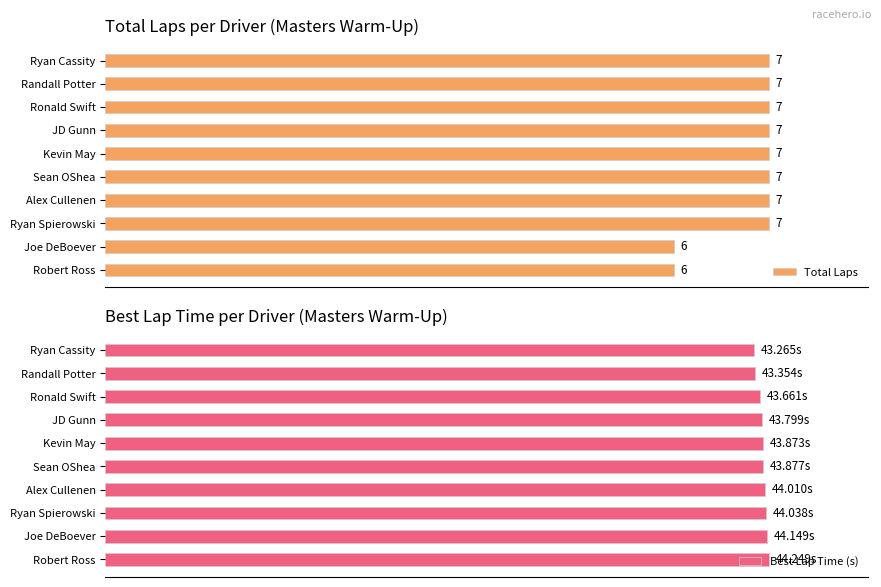

Does the chart contain stacked bars?

No